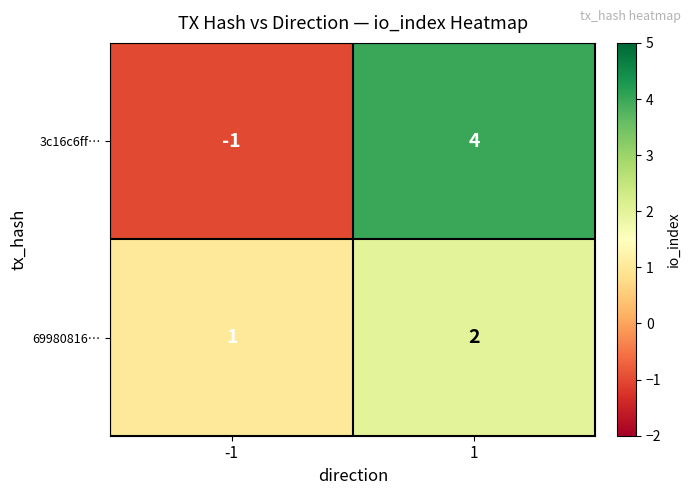

What is the difference between the maximum and minimum values in the 3c16c6ff… series?

5